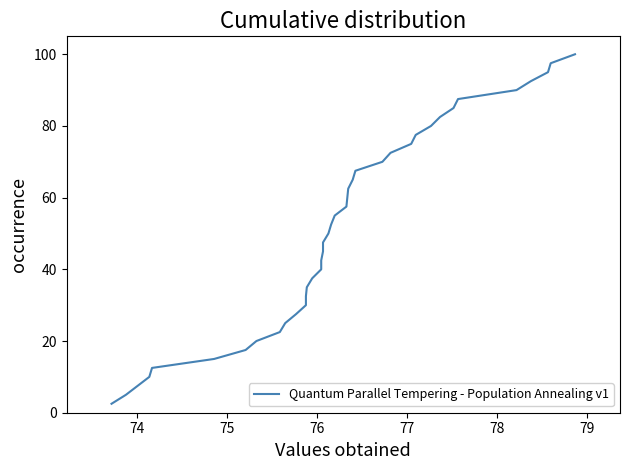

What is the difference between the maximum and minimum values?

97.5